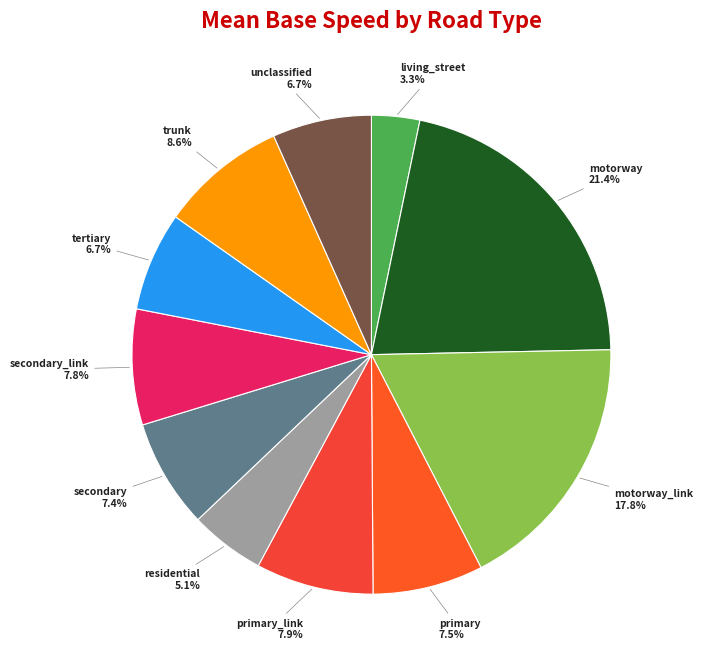

The secondary slice represents 7% of the pie. True or false?

True